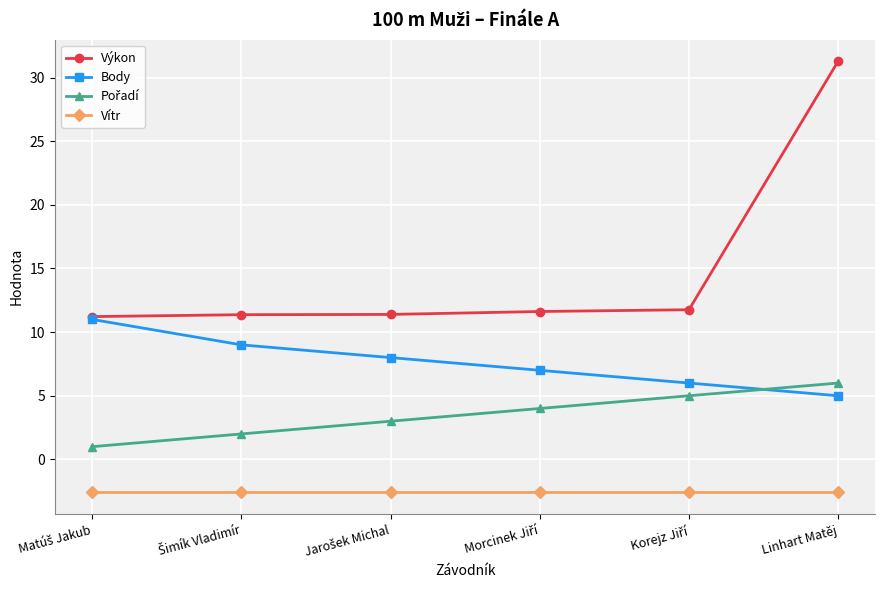

What is the highest value of the Výkon series?

31.3